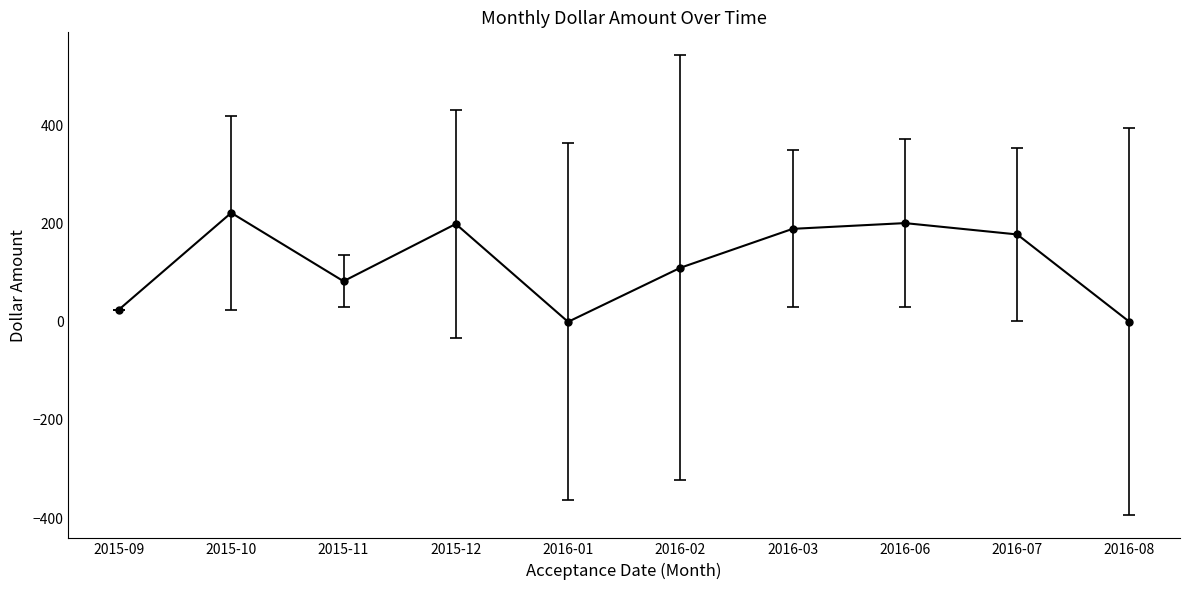

What is the average value?

120.9